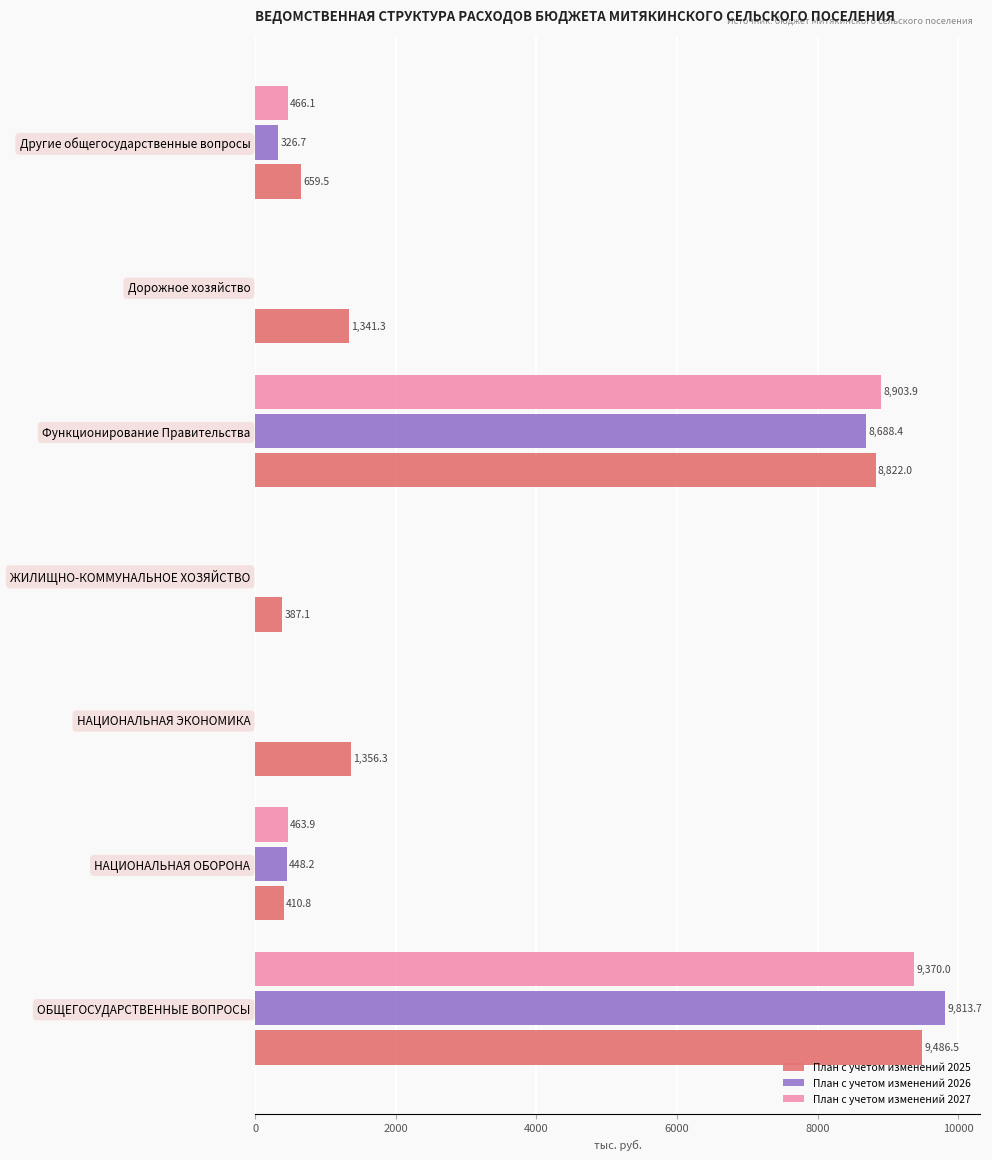

What is the maximum value shown in the chart?

9813.7